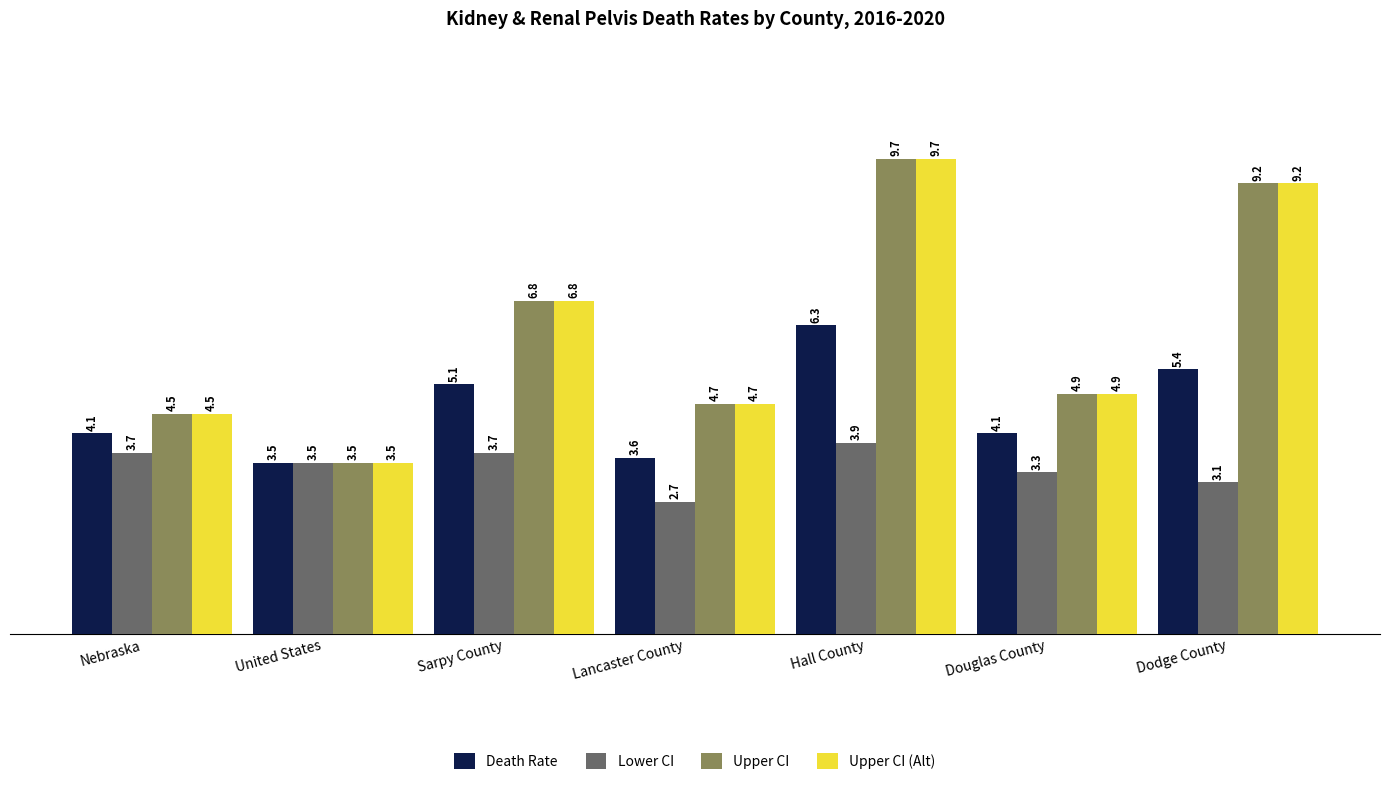

At which label is Upper CI closest to 6?

Sarpy County